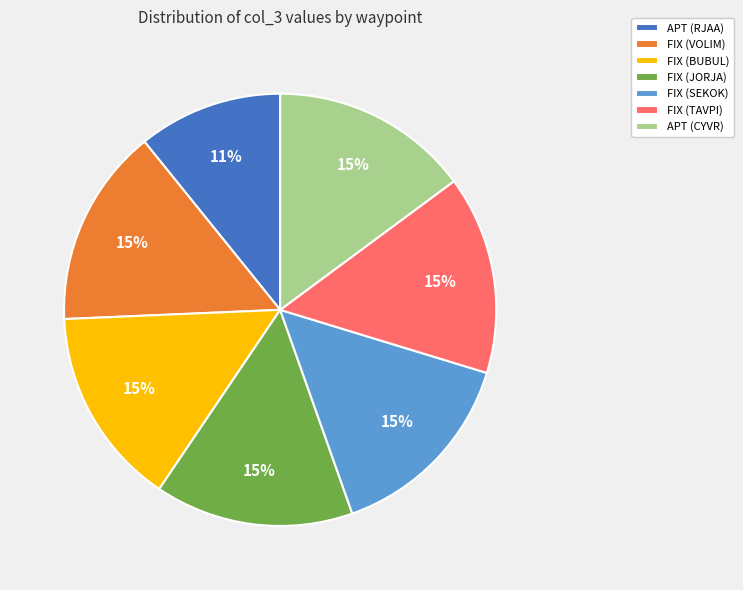

How many slices are in this pie chart?

7